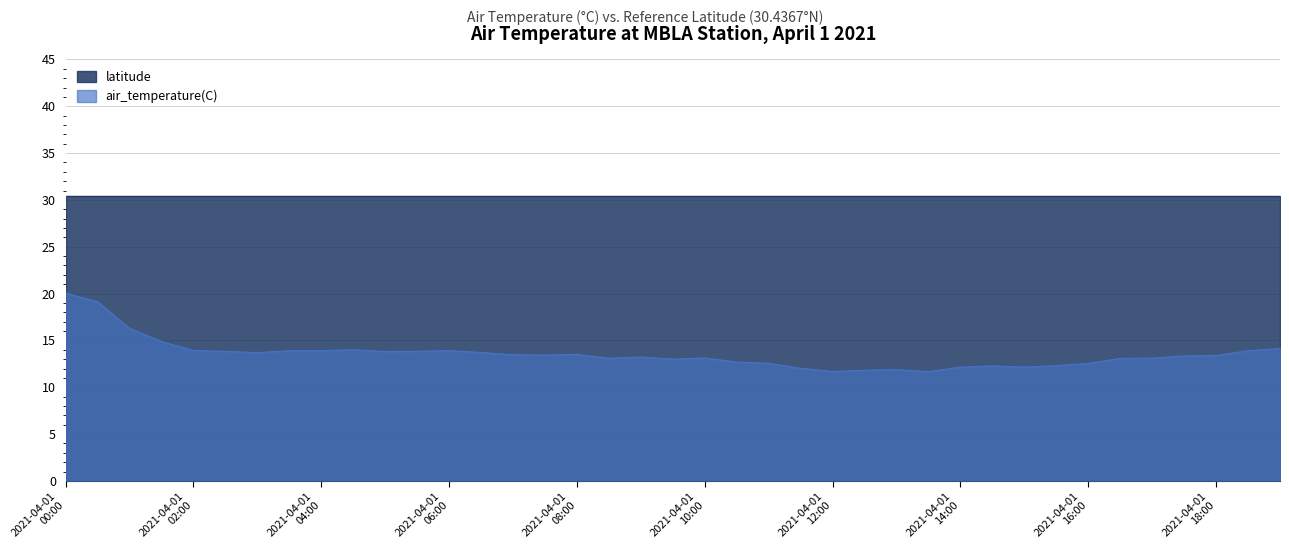

What position from the right is 2021-04-01T15:30?

8